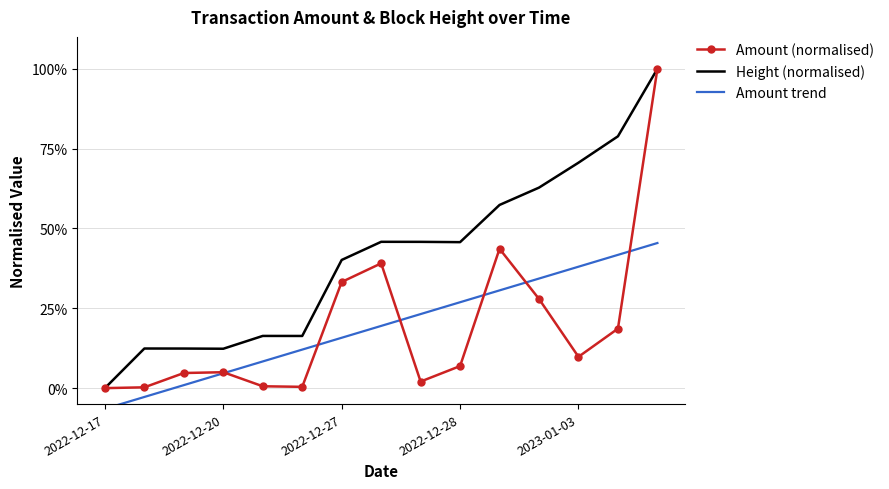

What is the maximum value for Amount (normalised)?

100.0